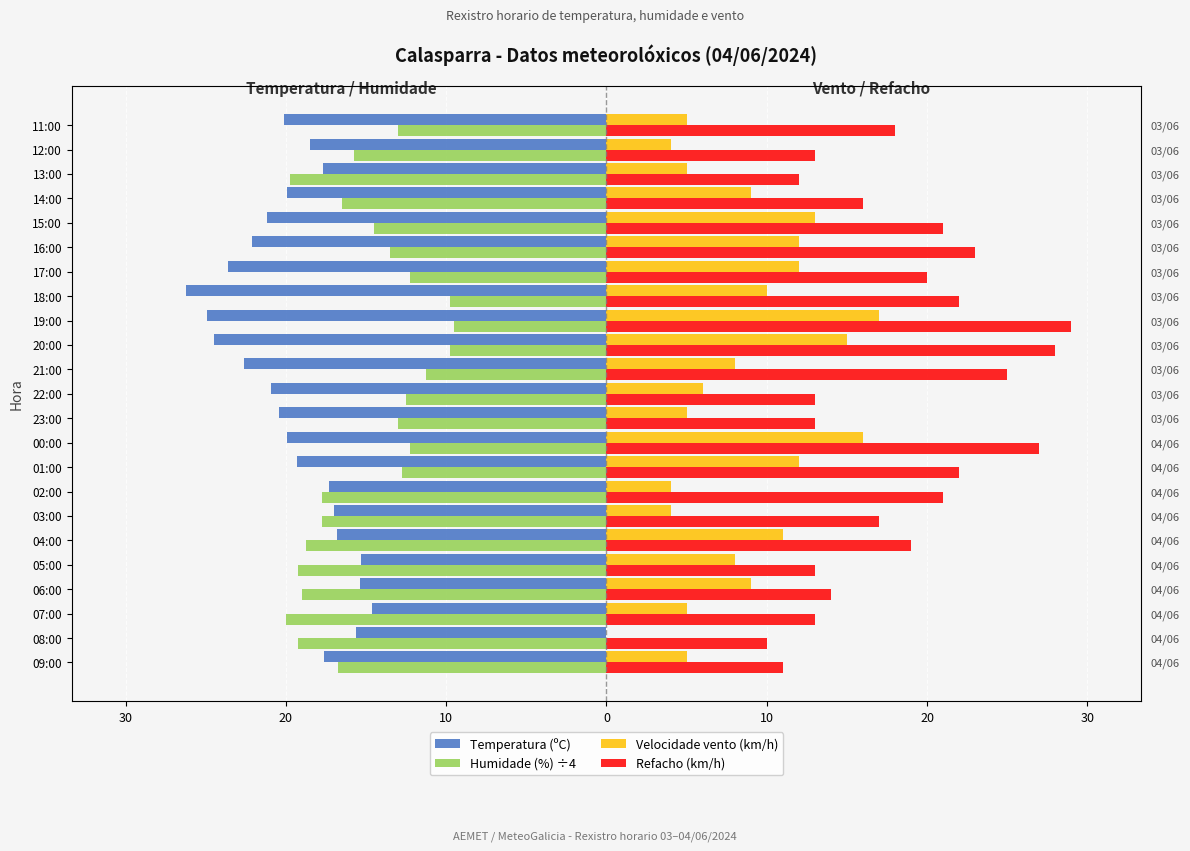

What is the value of the Velocidade vento (km/h) bar at the 23rd from the left?

5.0